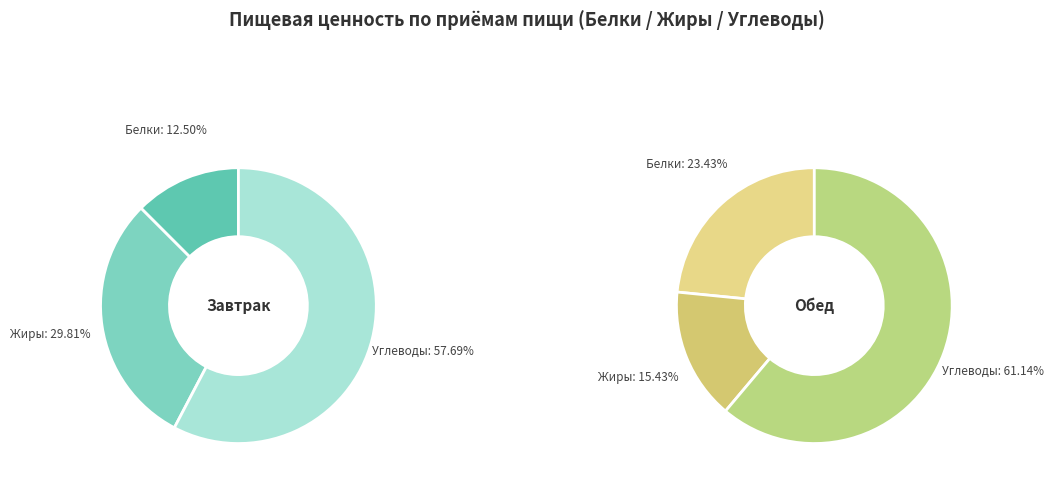

The Углеводы slice represents 53% of the pie. True or false?

False